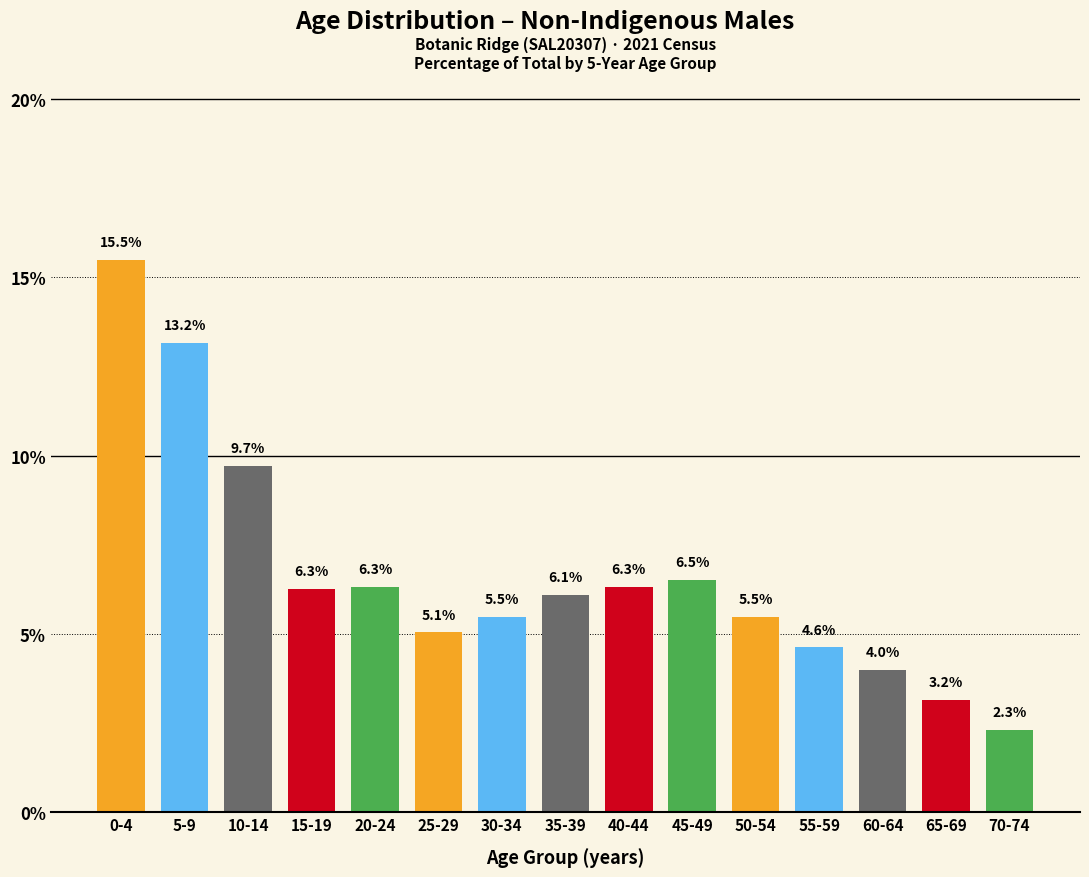

Reading left to right, transcribe all the data shown in this chart.

15.5	13.2	9.7	6.3	6.3	5.1	5.5	6.1	6.3	6.5	5.5	4.6	4.0	3.2	2.3